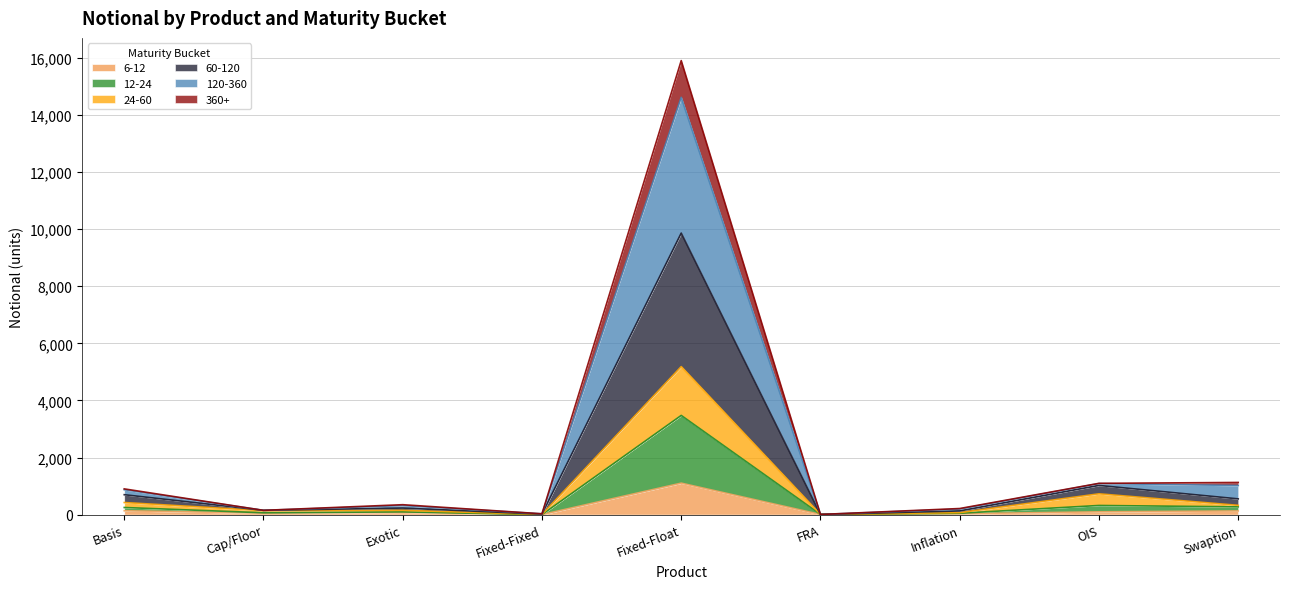

Rank the series by their maximum value, from lowest to highest.

6-12, 360+, 24-60, 12-24, 60-120, 120-360